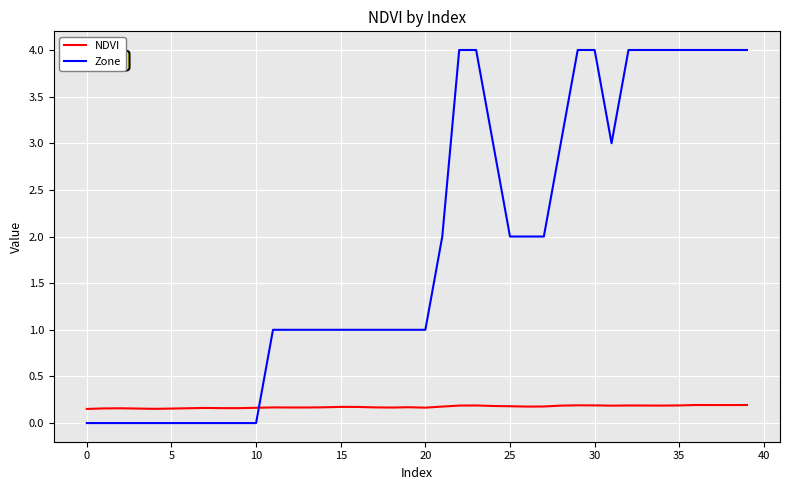

True or false: NDVI and Zone cross at least once.

True